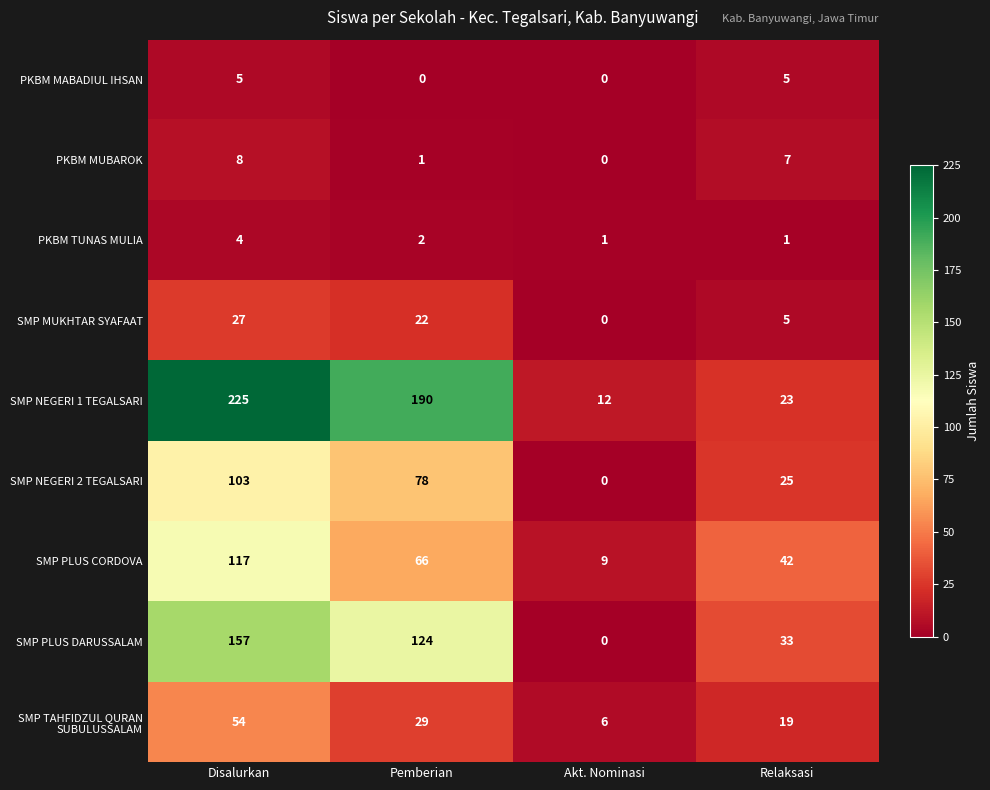

What is the difference between the SMP NEGERI 1 TEGALSARI values at Relaksasi and Pemberian?

167